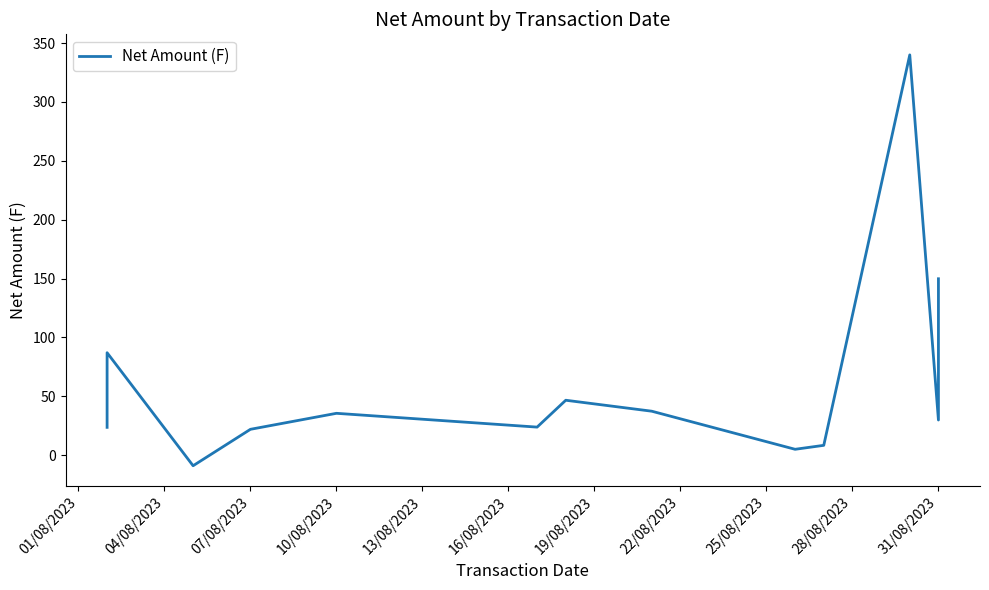

How many lines are shown in the chart?

1